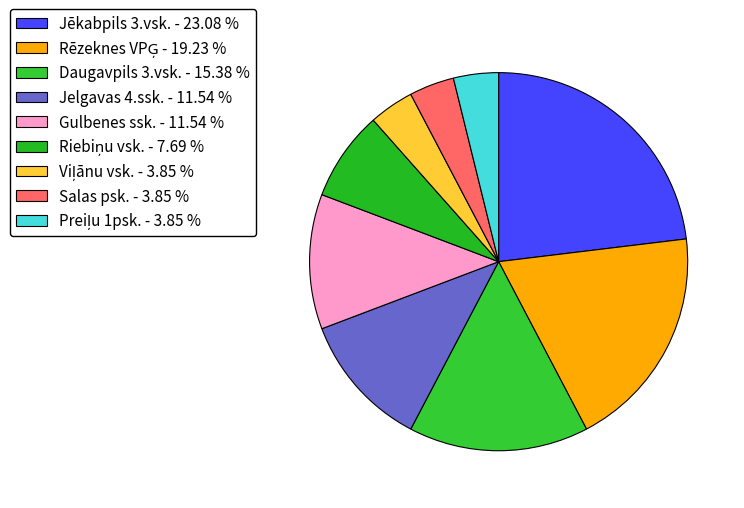

The Riebiņu vsk. slice represents 8% of the pie. True or false?

True